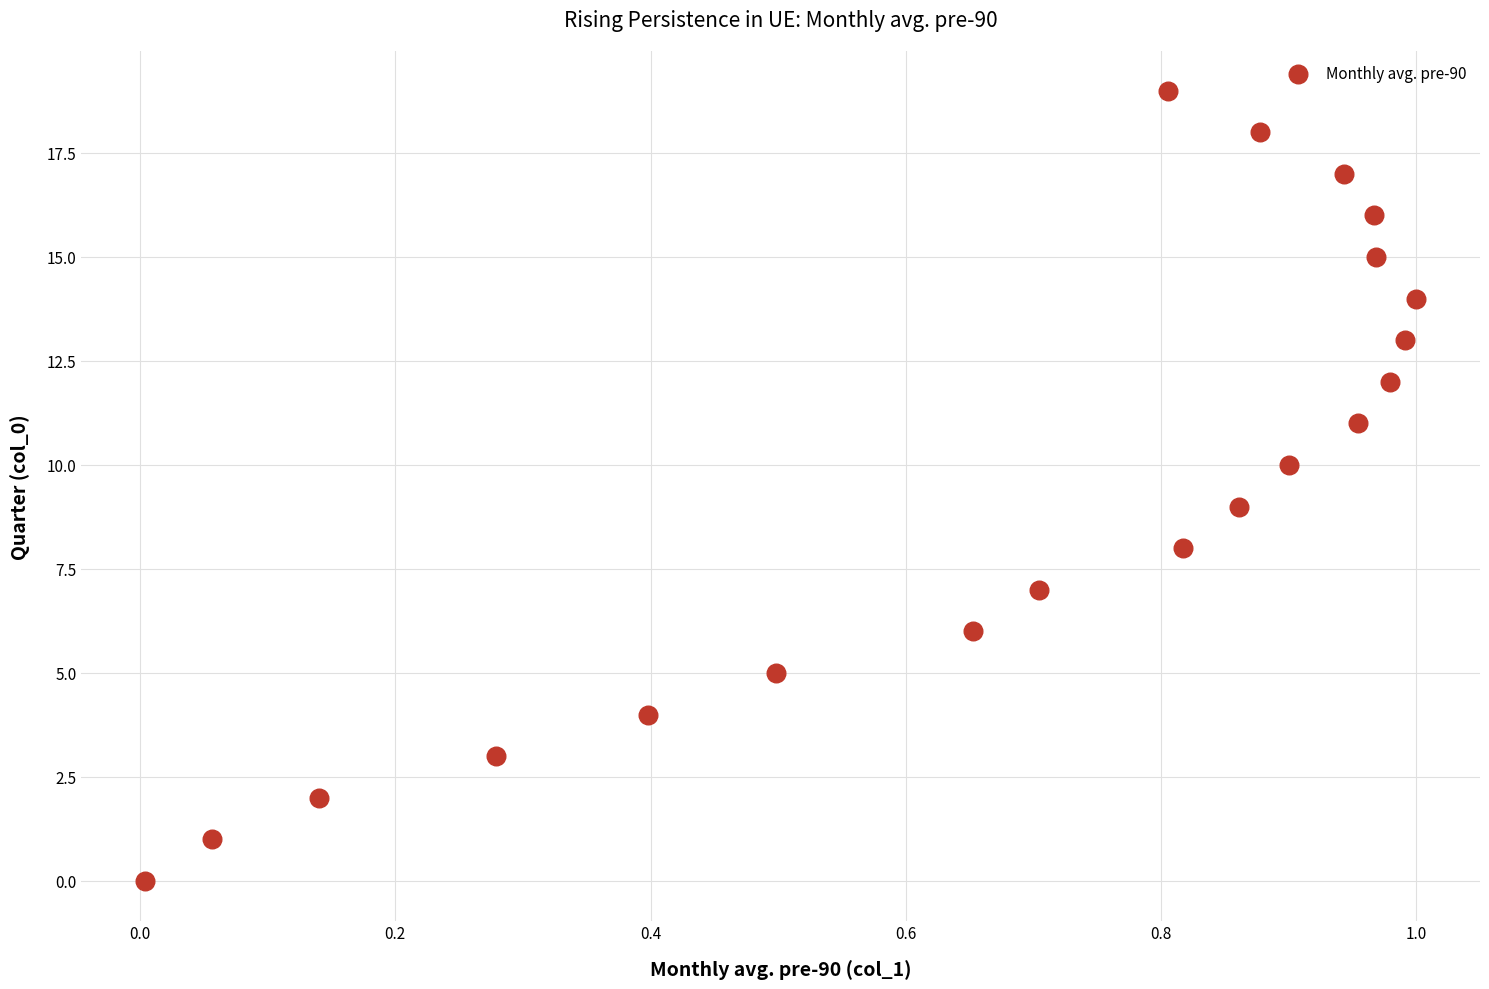

What is the range of Y values (max minus min)?

19